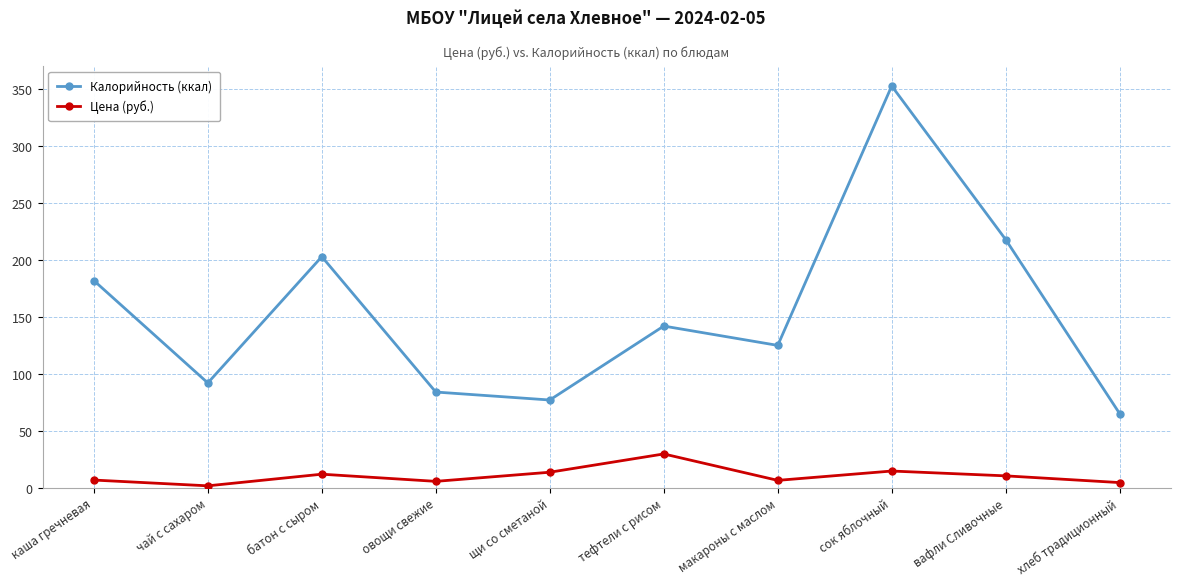

True or false: Калорийность (ккал) and Цена (руб.) intersect in this chart.

False